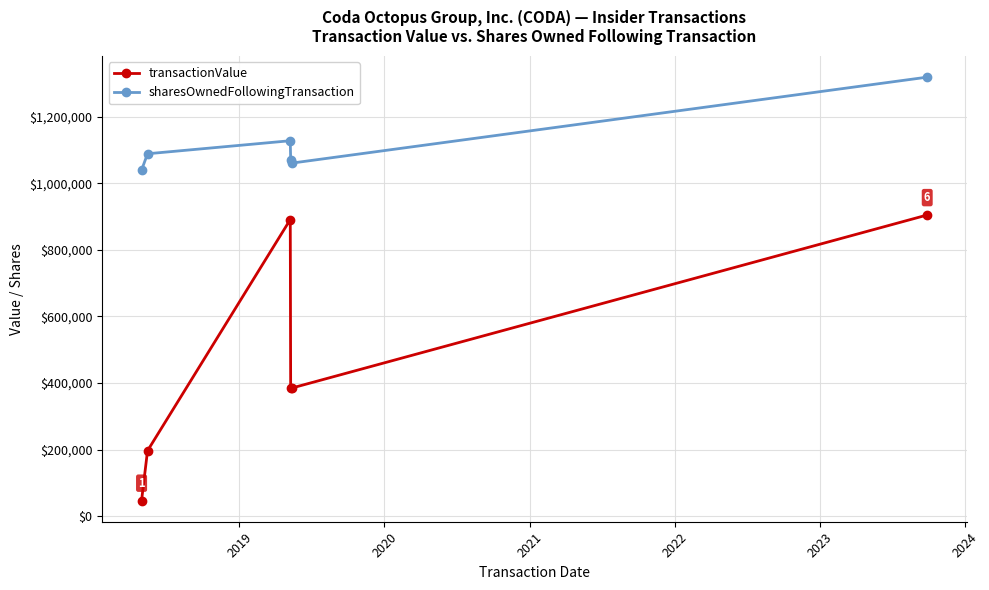

Which series has the largest total across all categories?

sharesOwnedFollowingTransaction